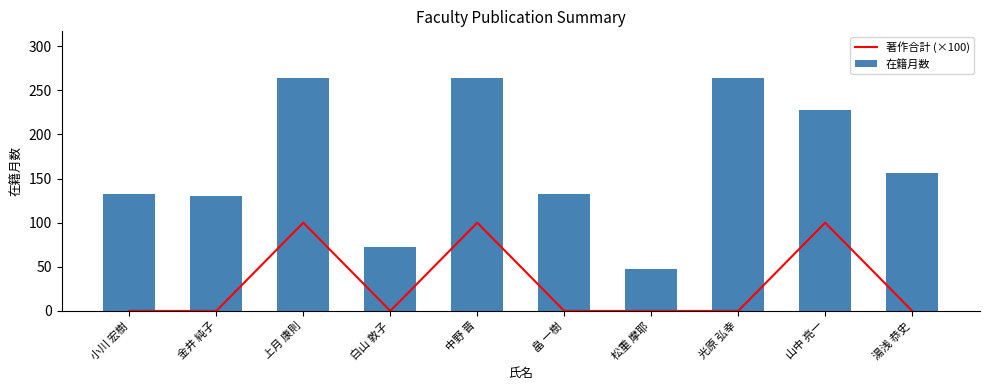

Reading left to right, transcribe all the data shown in this chart.

著作合計 (×100): 小川 宏樹=0	金井 純子=0	上月 康則=100	白山 敦子=0	中野 晋=100	畠 一樹=0	松重 摩耶=0	光原 弘幸=0	山中 亮一=100	湯浅 恭史=0
在籍月数: 小川 宏樹=132	金井 純子=130	上月 康則=264	白山 敦子=72	中野 晋=264	畠 一樹=132	松重 摩耶=48	光原 弘幸=264	山中 亮一=228	湯浅 恭史=156